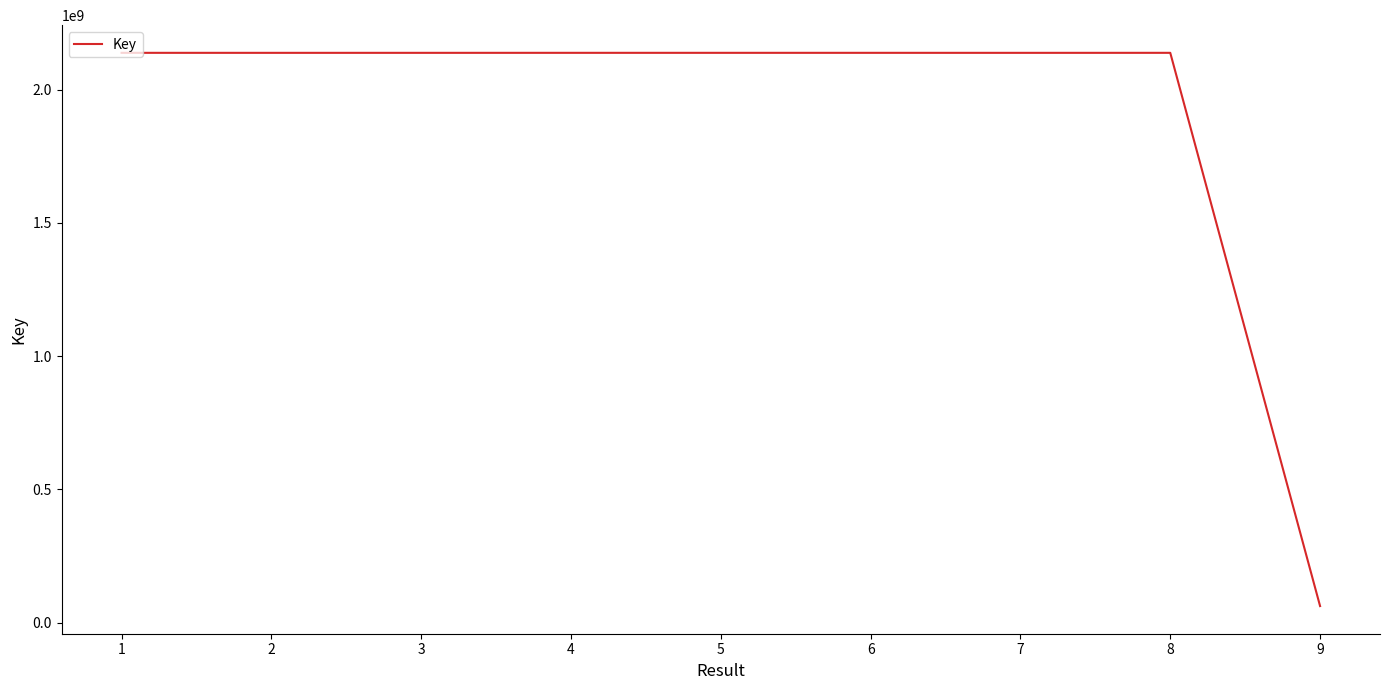

Which category has the lowest value across all series?

9